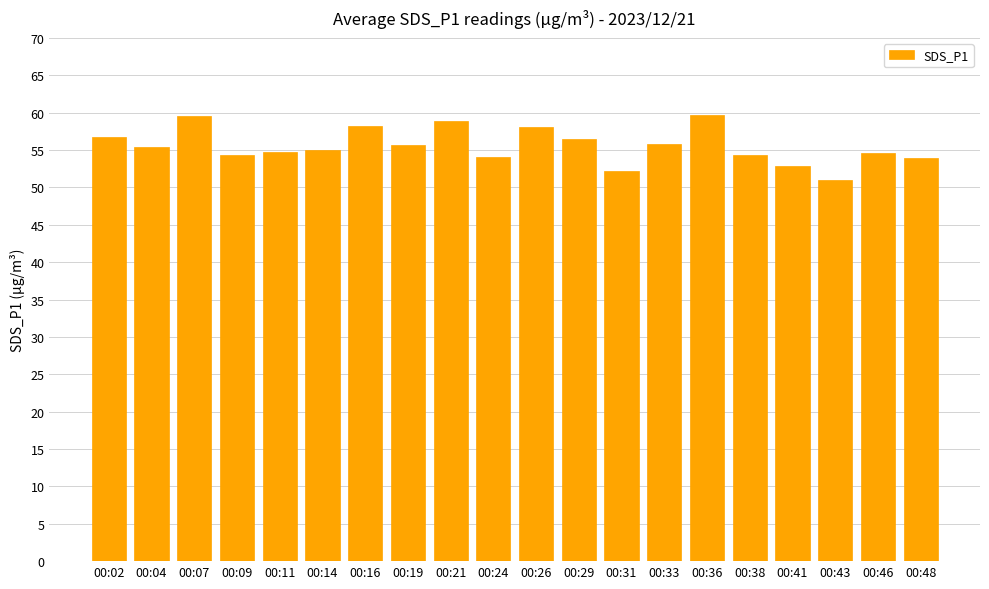

What is the sum of the values at 00:09 and 00:14?

109.4